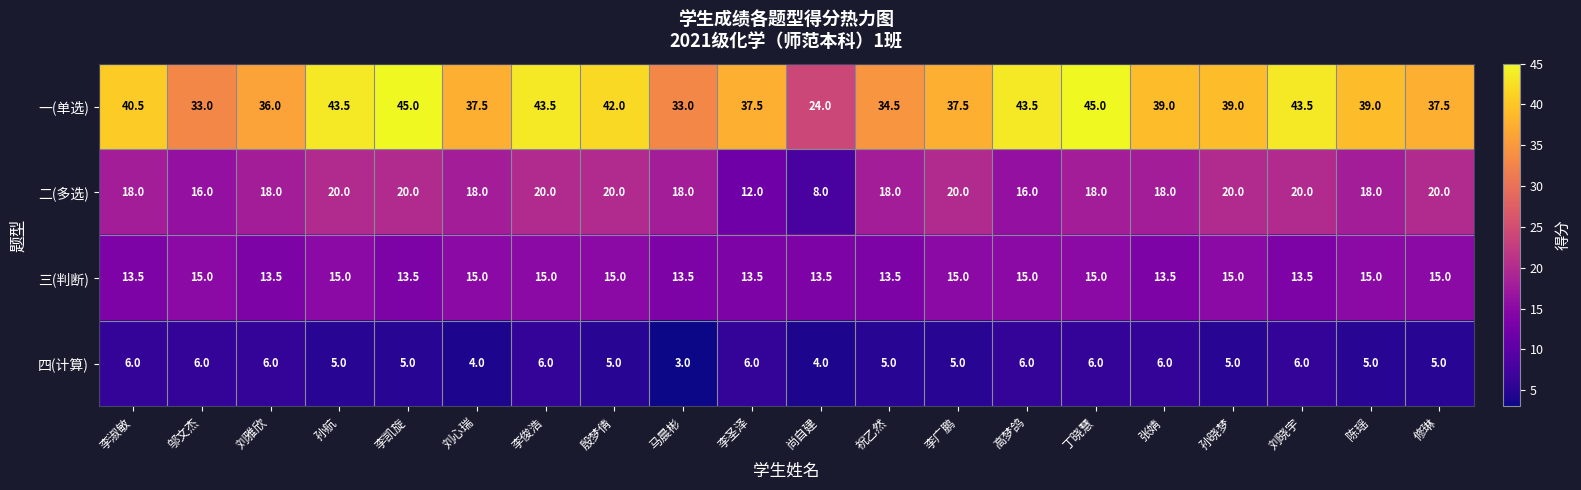

What is the maximum value shown in the chart?

45.0